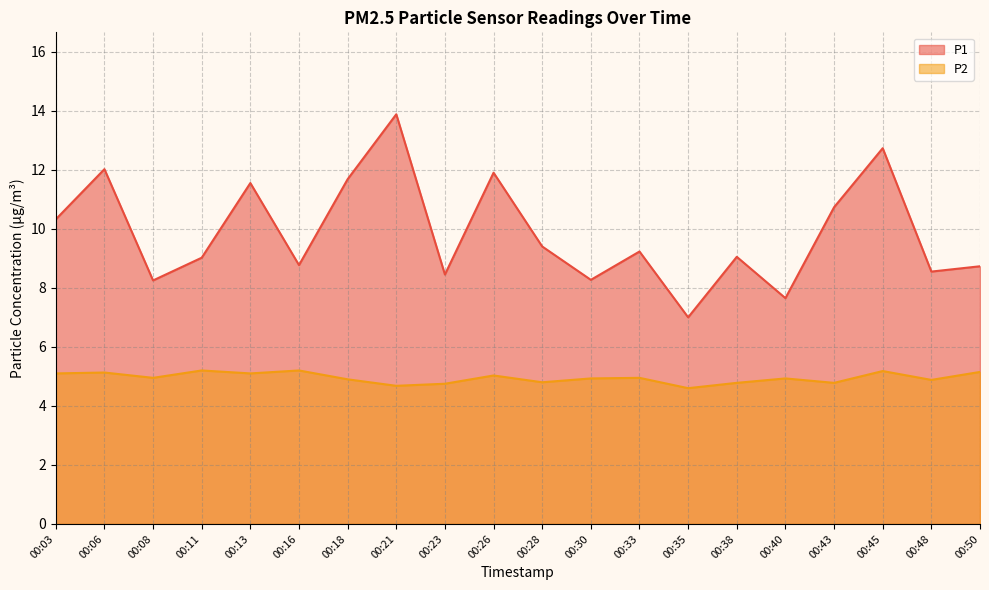

What is the value of the P2 point at the 16th from the left?

4.9